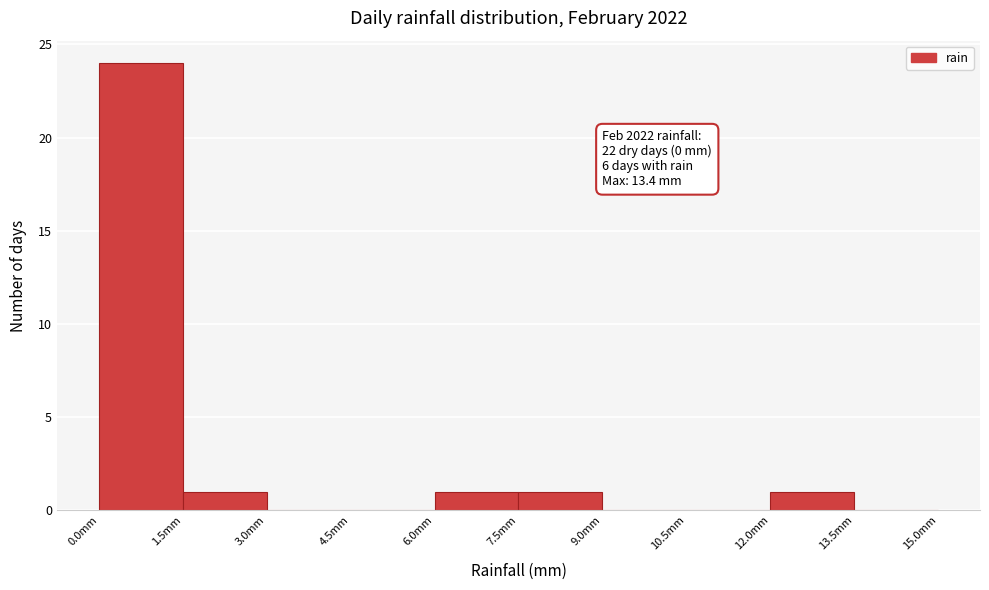

Over which range of the x-axis is the bar tallest?

0.0 to 1.5